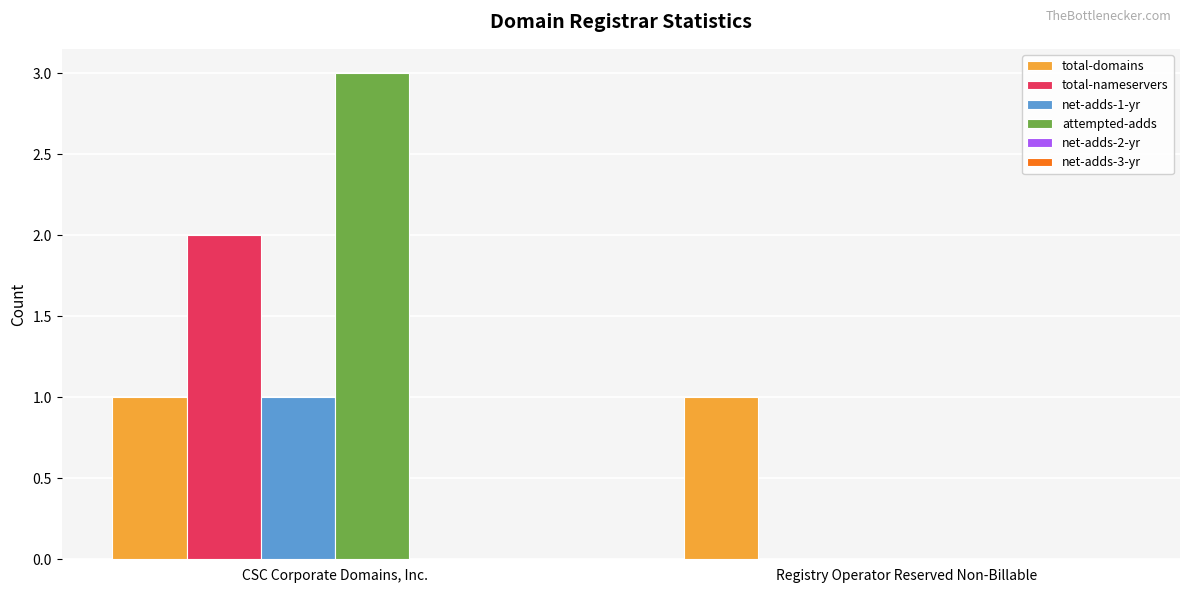

What is the sum of all total-nameservers values?

2